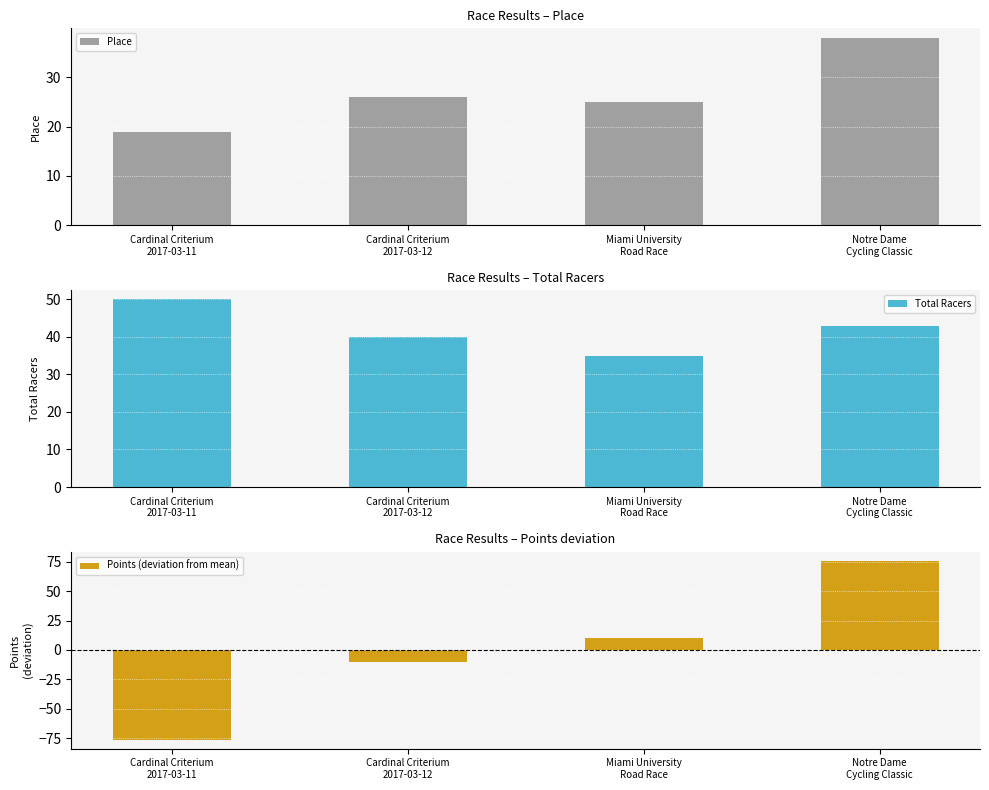

Which series has the widest spread of values?

Points (deviation from mean)